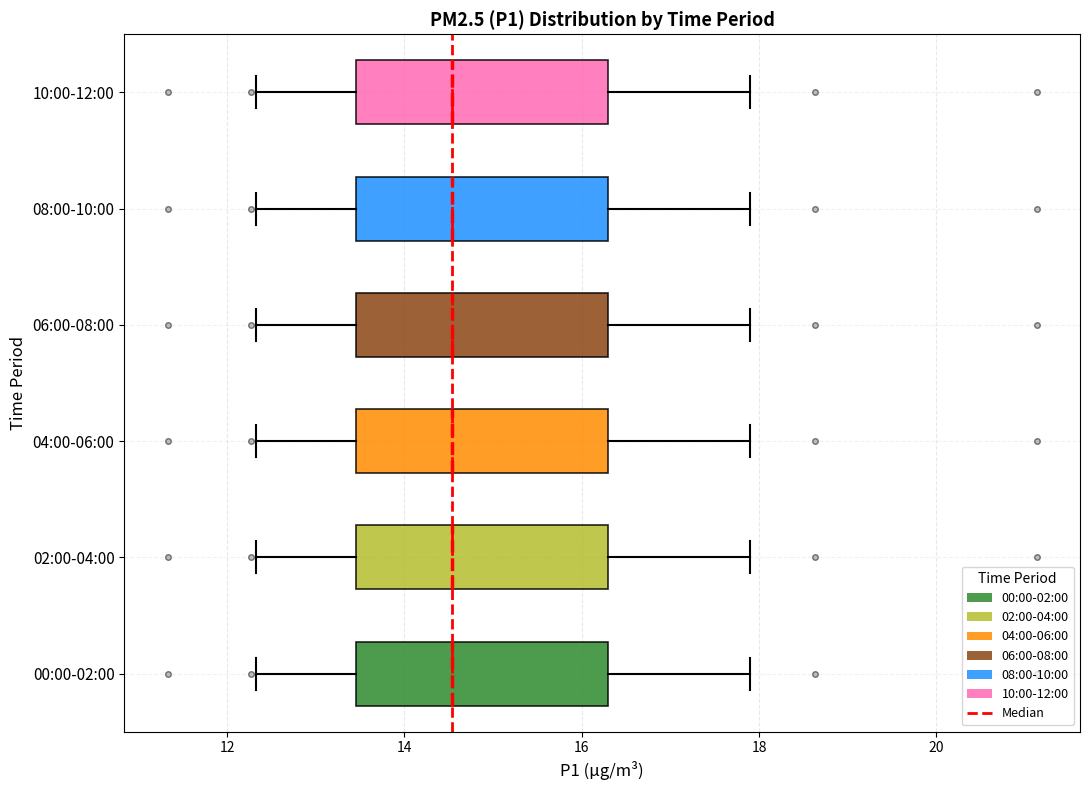

Where is the left edge of the box for 00:00-02:00 on the x-axis? The values are not printed on the chart, so give them approximately, as read against the axis.

13.4